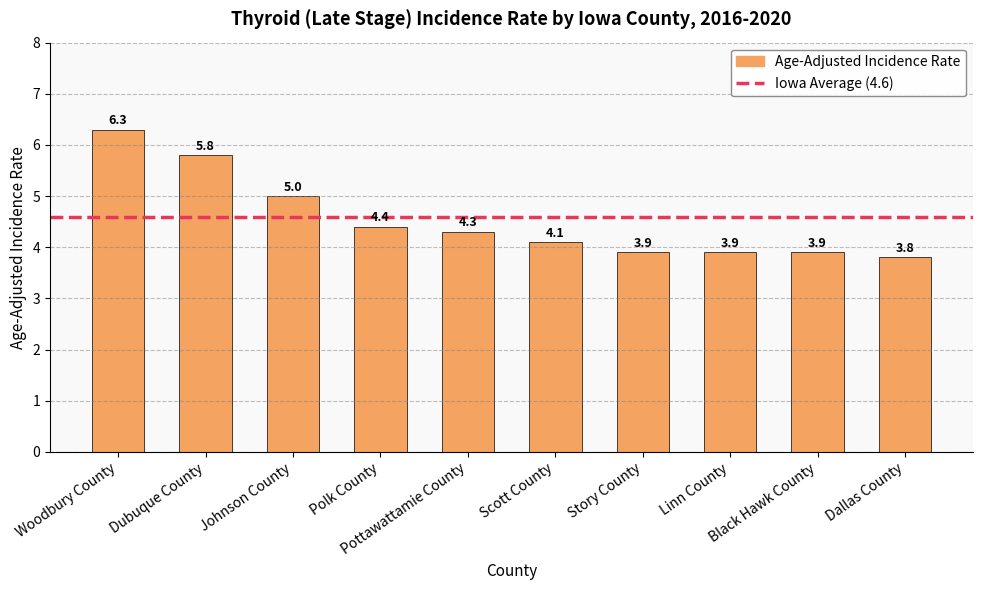

What is the difference between the values at Story County and Johnson County?

1.1